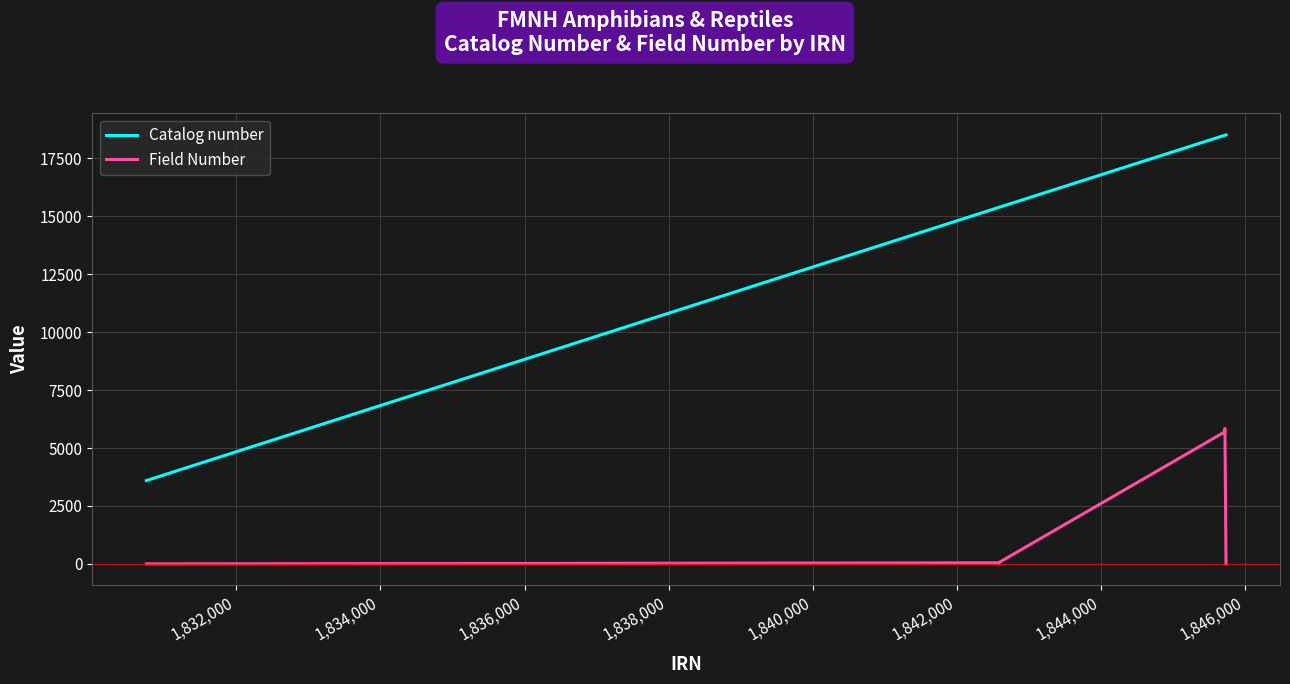

What is the maximum value shown in the chart?

18520